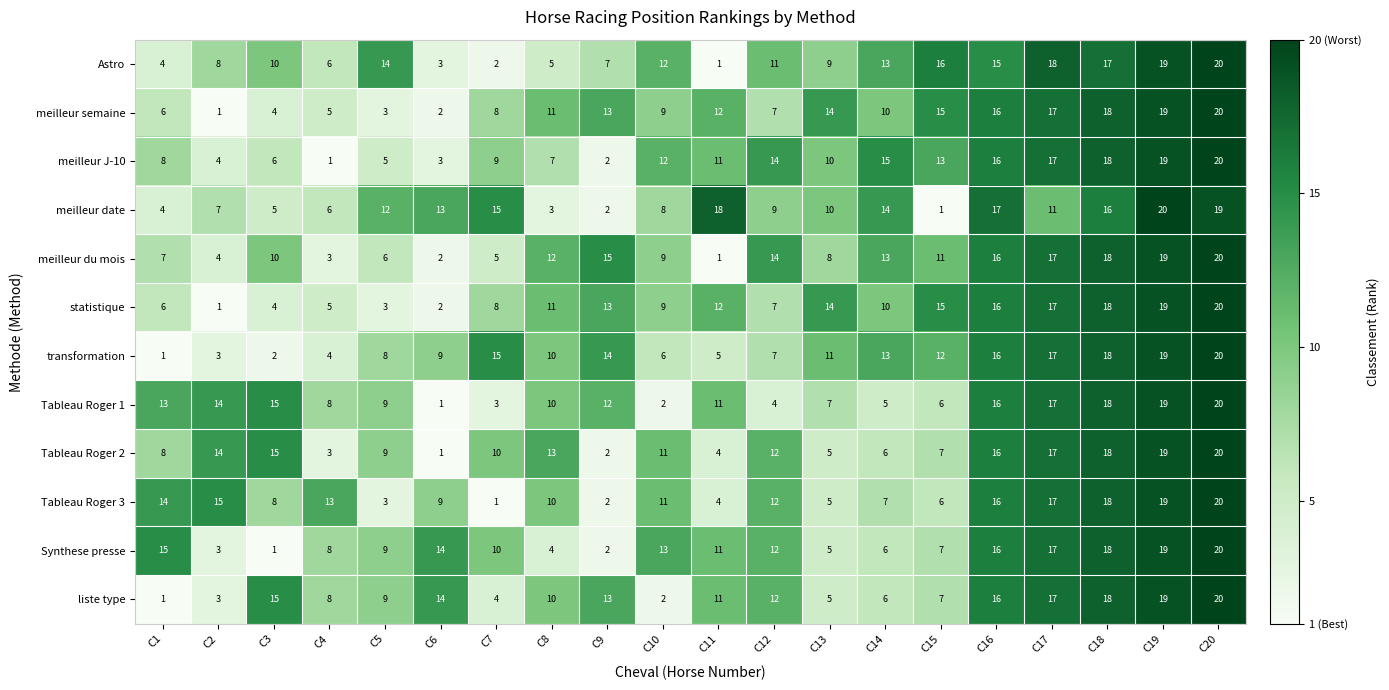

At how many categories does at least one series exceed 2?

20